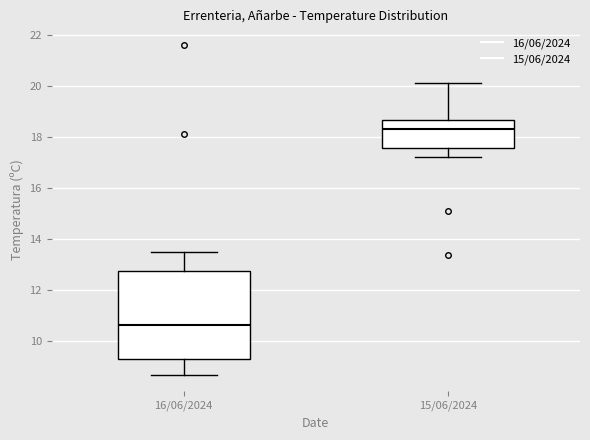

Where does the lower whisker of the box for 16/06/2024 end on the y-axis? The values are not printed on the chart, so give them approximately, as read against the axis.

8.8